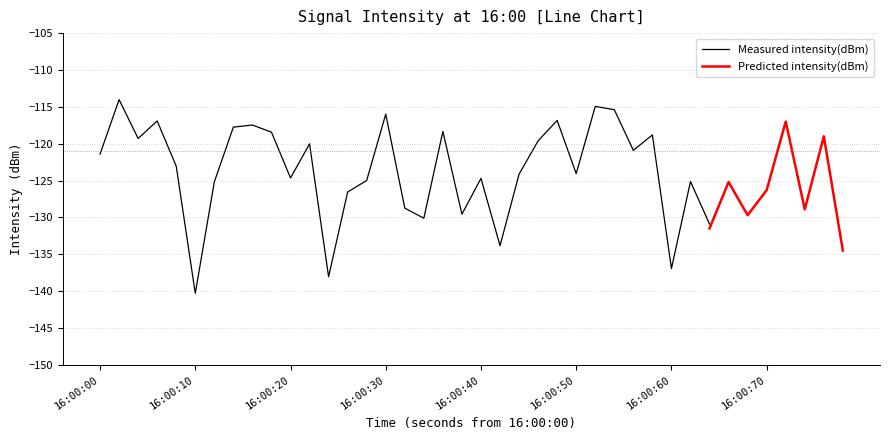

List the labels in order of intensity(dBm) value, smallest first.

5, 12, 30, 39, 21, 32, 17, 19, 34, 16, 37, 13, 35, 6, 31, 14, 20, 33, 10, 22, 25, 4, 0, 28, 11, 23, 2, 29, 9, 18, 38, 7, 8, 3, 24, 36, 15, 27, 26, 1